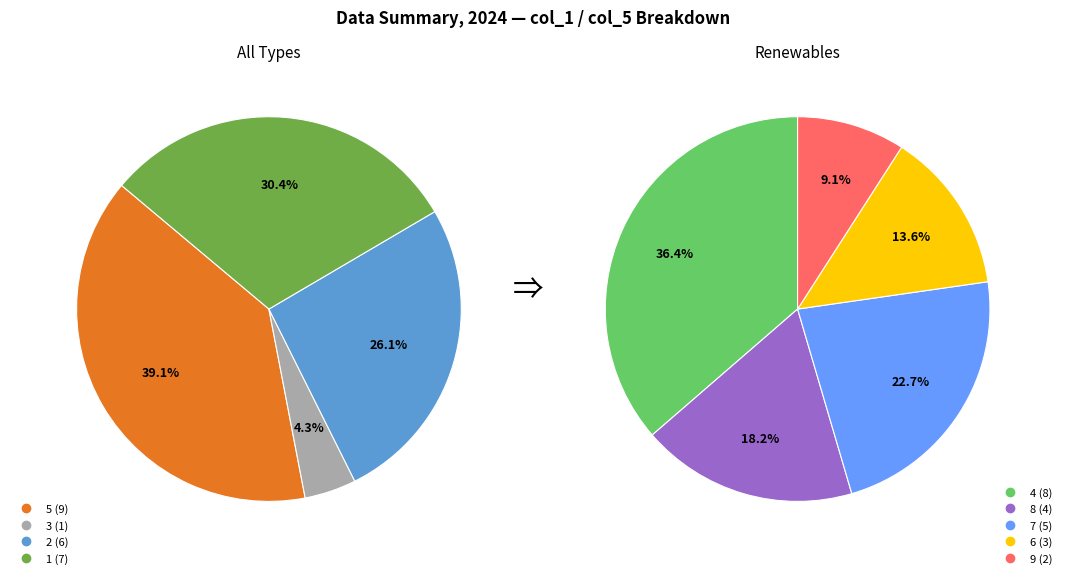

Is it true that 7 is 3% of the pie?

False